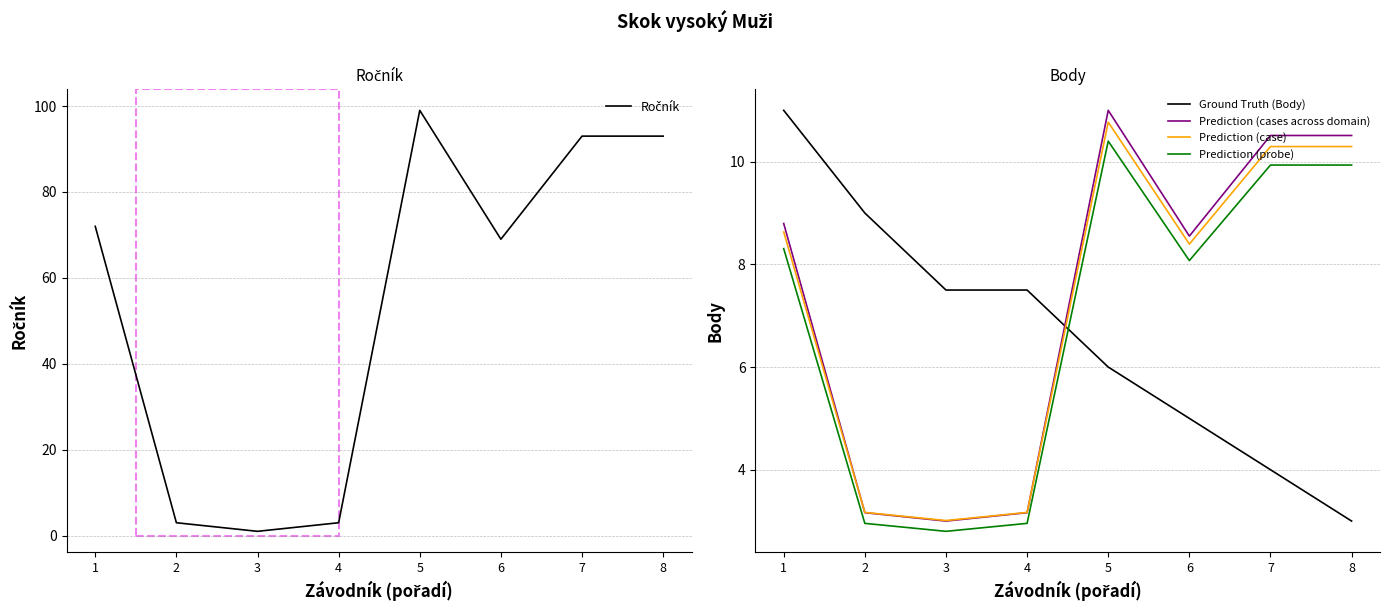

Does the chart display data point markers on the line(s)?

No